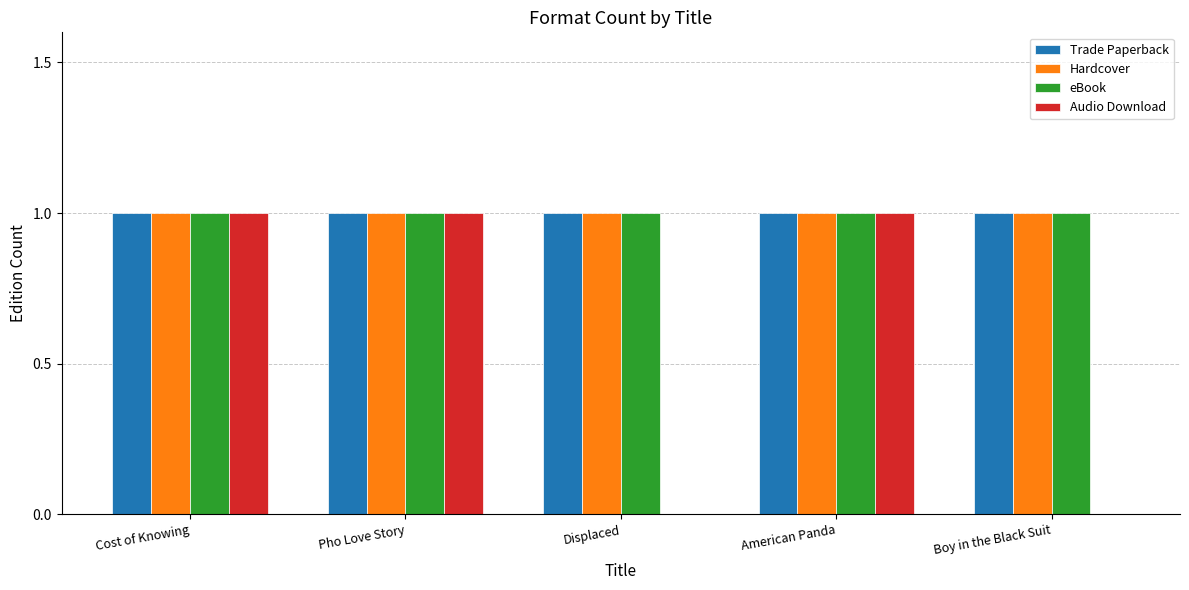

Which series changed the most between American Panda and Boy in the Black Suit?

Audio Download